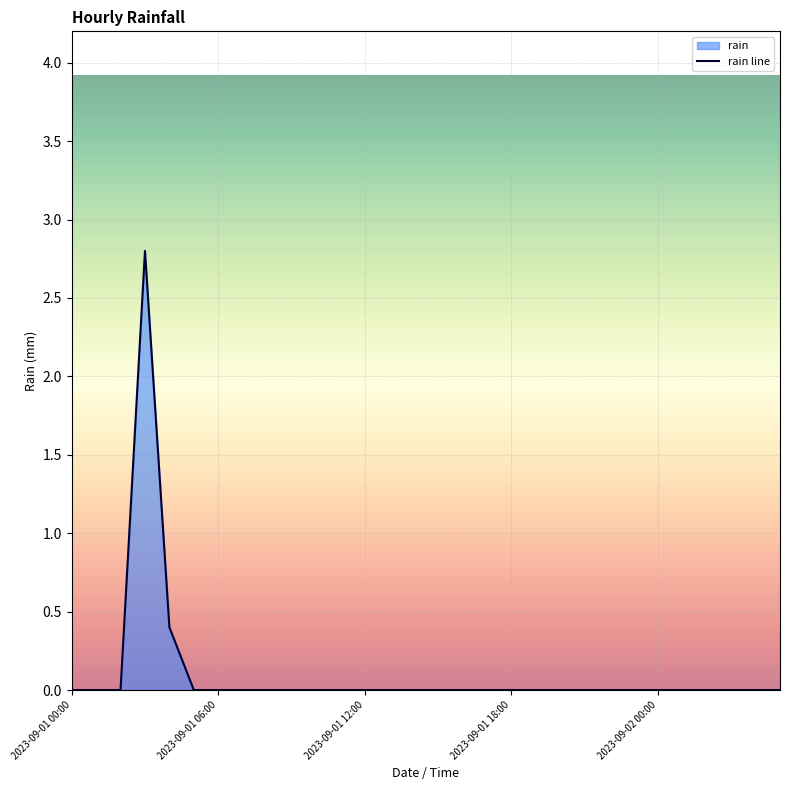

What is the greatest value displayed?

2.8